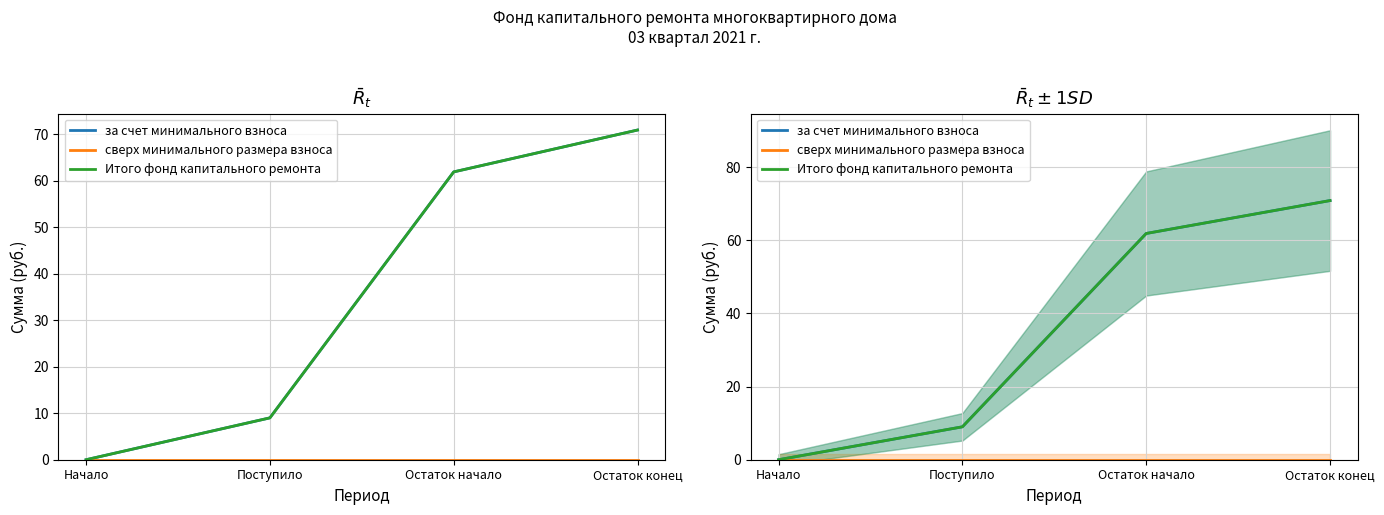

True or false: Итого фонд капитального ремонта and сверх минимального размера взноса cross at least once.

False